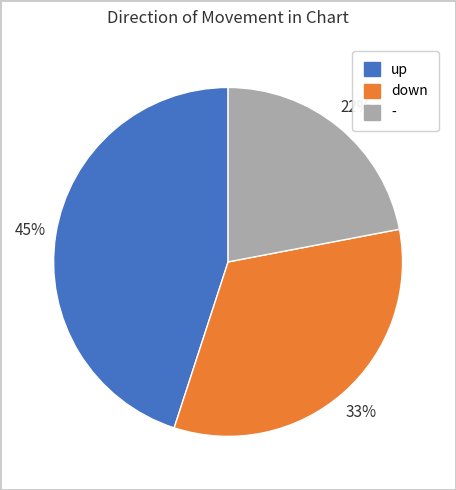

Is there any slice that represents more than half of the pie?

No